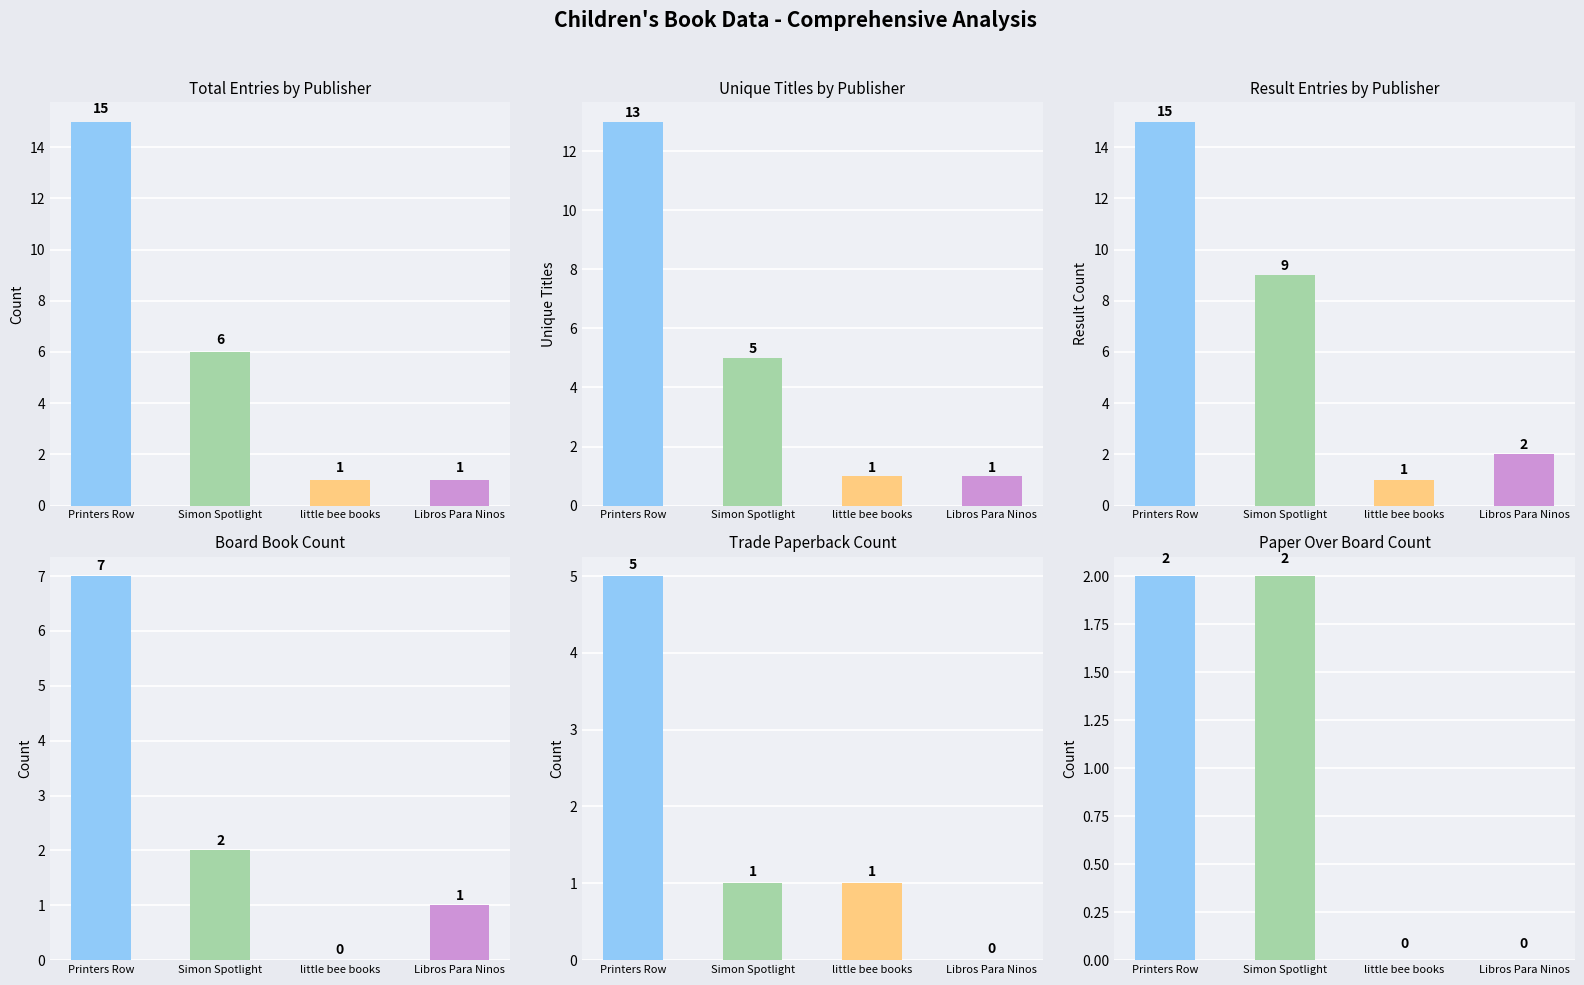

Reading left to right, extract all data points from this chart.

Book Count: Printers Row=15	Simon Spotlight=6	little bee books=1	Libros Para Ninos=1
Unique Titles: Printers Row=13	Simon Spotlight=5	little bee books=1	Libros Para Ninos=1
Result Count: Printers Row=15	Simon Spotlight=9	little bee books=1	Libros Para Ninos=2
Board Book: Printers Row=7	Simon Spotlight=2	little bee books=0	Libros Para Ninos=1
Trade Paperback: Printers Row=5	Simon Spotlight=1	little bee books=1	Libros Para Ninos=0
Paper Over Board: Printers Row=2	Simon Spotlight=2	little bee books=0	Libros Para Ninos=0